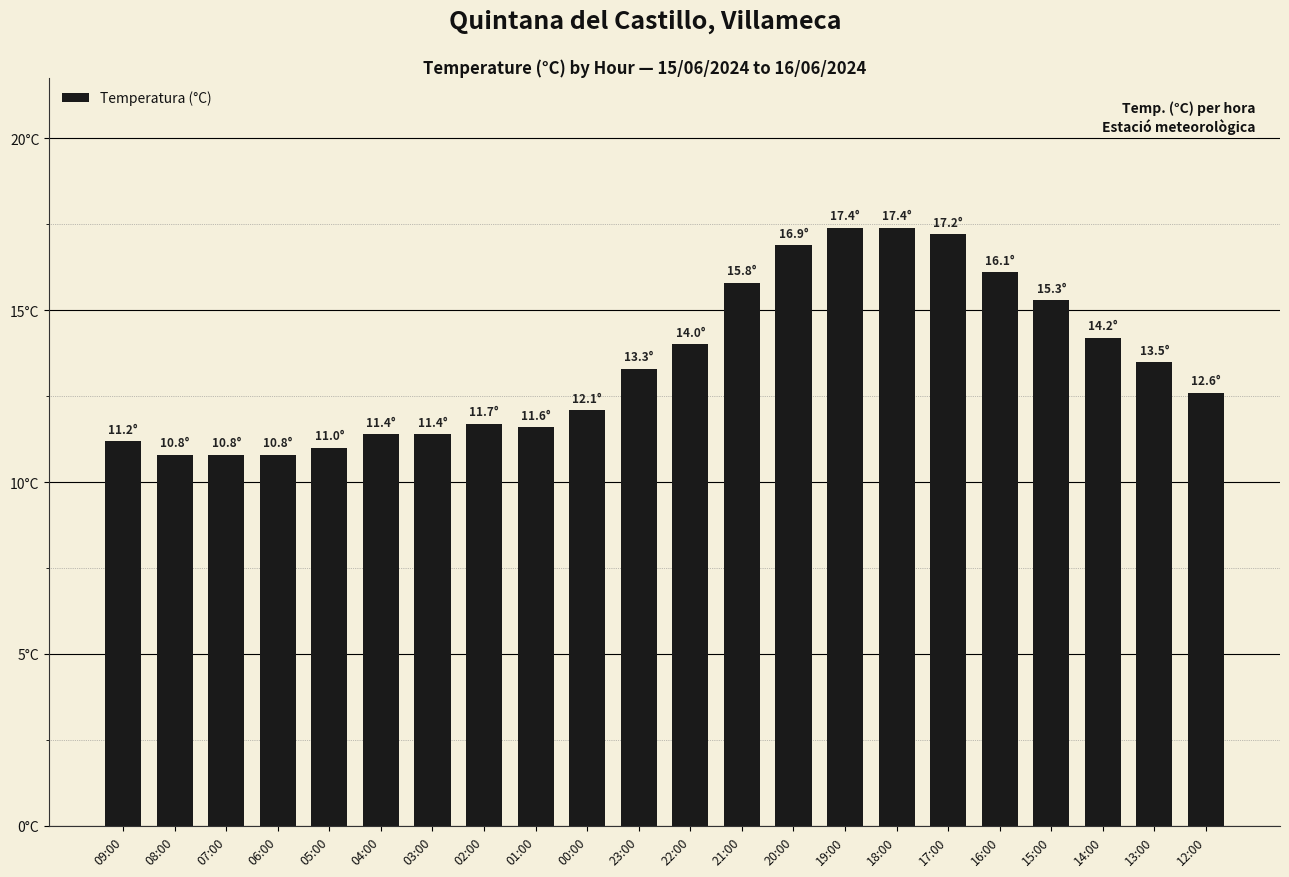

Does the chart contain any negative values?

No